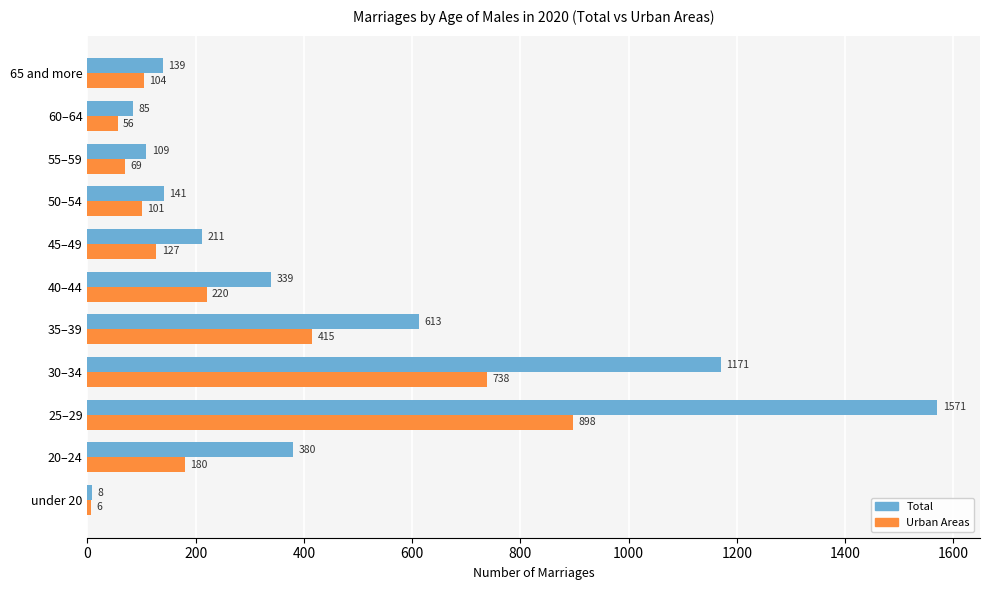

Rank the series at 50–54 from highest to lowest value.

Total, Urban Areas